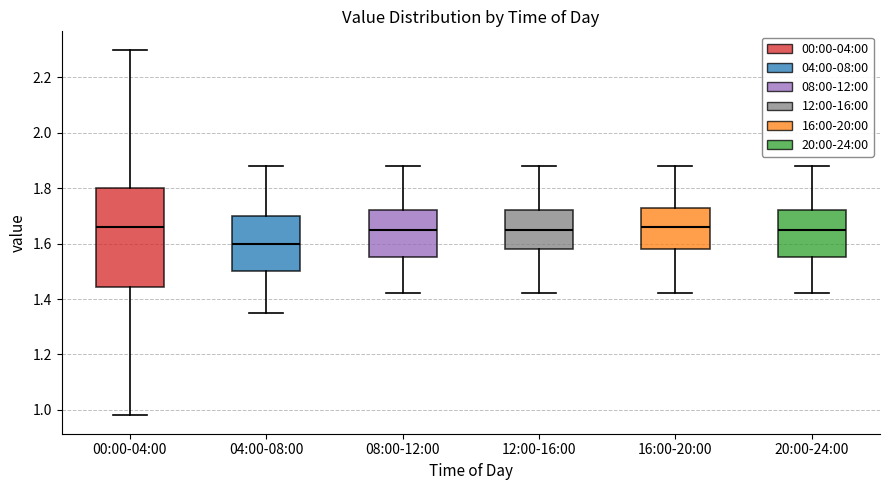

Reading left to right, transcribe this box plot: for each box, give where its median line is, the range the box spans, and where its two whiskers end, as read against the y-axis. The values are not printed on the chart, so give them approximately, as read against the axis.

00:00-04:00: median 1.66, box 1.44 to 1.80, whiskers 0.98 to 2.30
04:00-08:00: median 1.60, box 1.50 to 1.70, whiskers 1.36 to 1.88
08:00-12:00: median 1.66, box 1.56 to 1.72, whiskers 1.42 to 1.88
12:00-16:00: median 1.66, box 1.58 to 1.72, whiskers 1.42 to 1.88
16:00-20:00: median 1.66, box 1.58 to 1.74, whiskers 1.42 to 1.88
20:00-24:00: median 1.66, box 1.56 to 1.72, whiskers 1.42 to 1.88